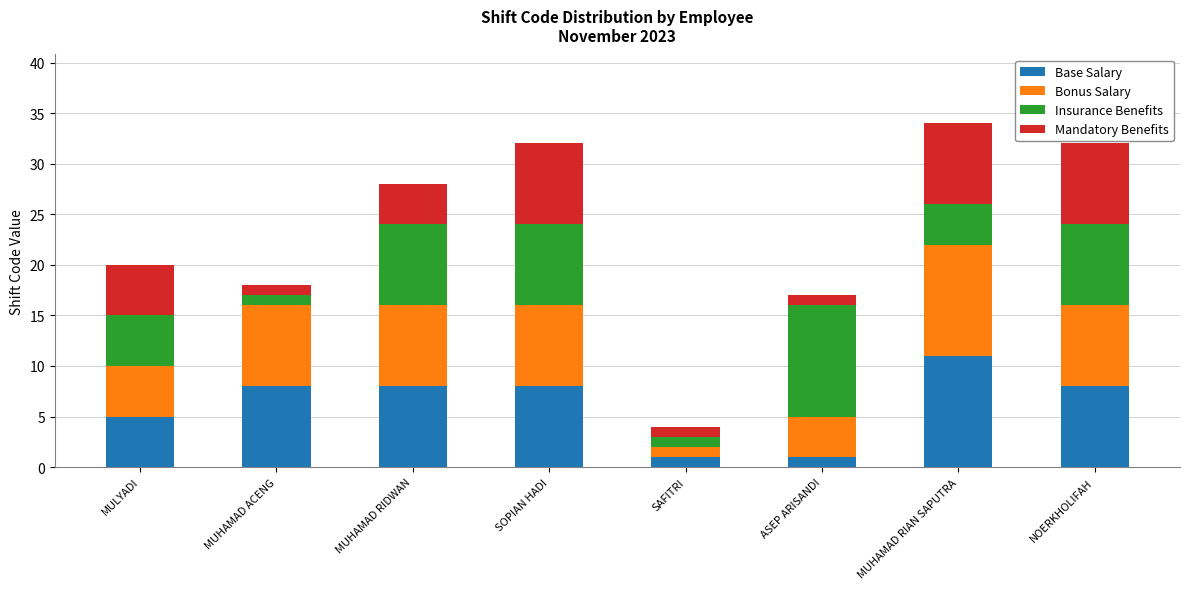

What is the total value across all series at SAFITRI?

4